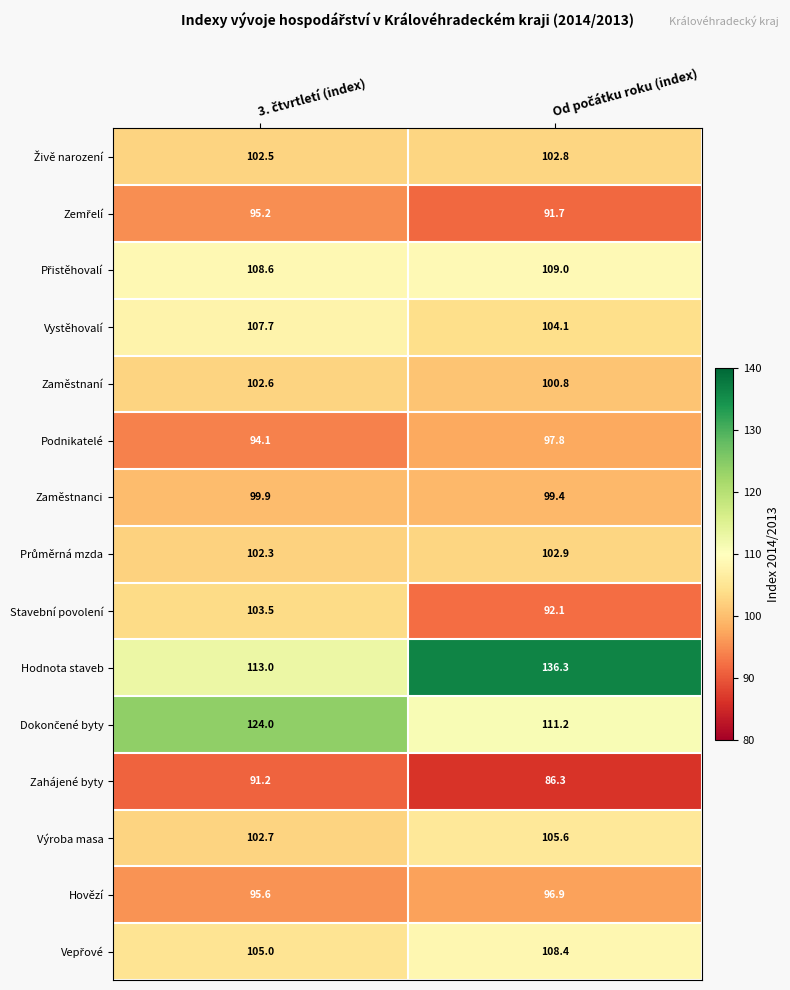

What is the sum of all Stavební povolení values?

195.6